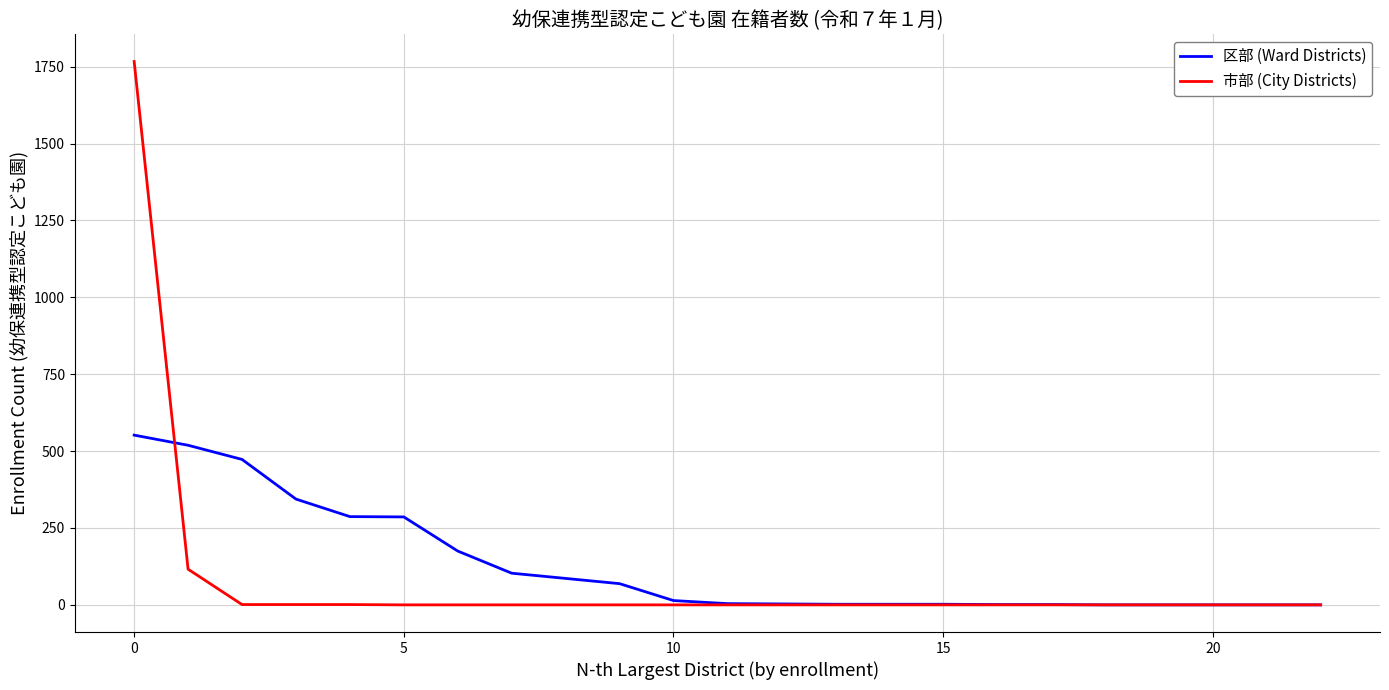

Which series has the widest spread of values?

市部 (City Districts)